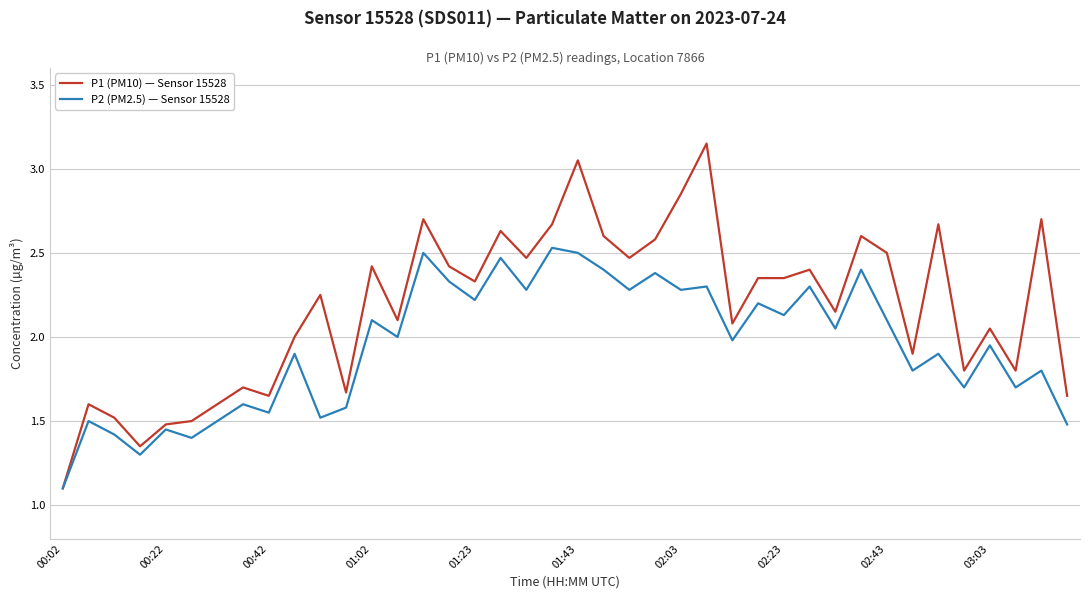

Which series has the largest total across all categories?

P1 (PM10) — Sensor 15528